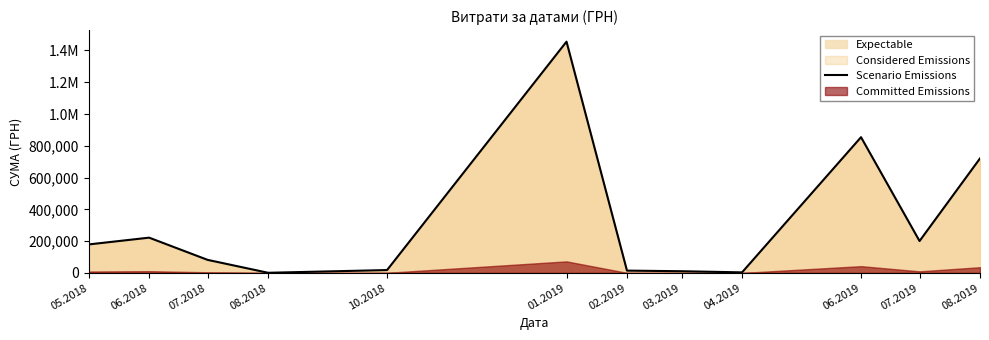

What is the minimum value shown in the chart?

1008.0